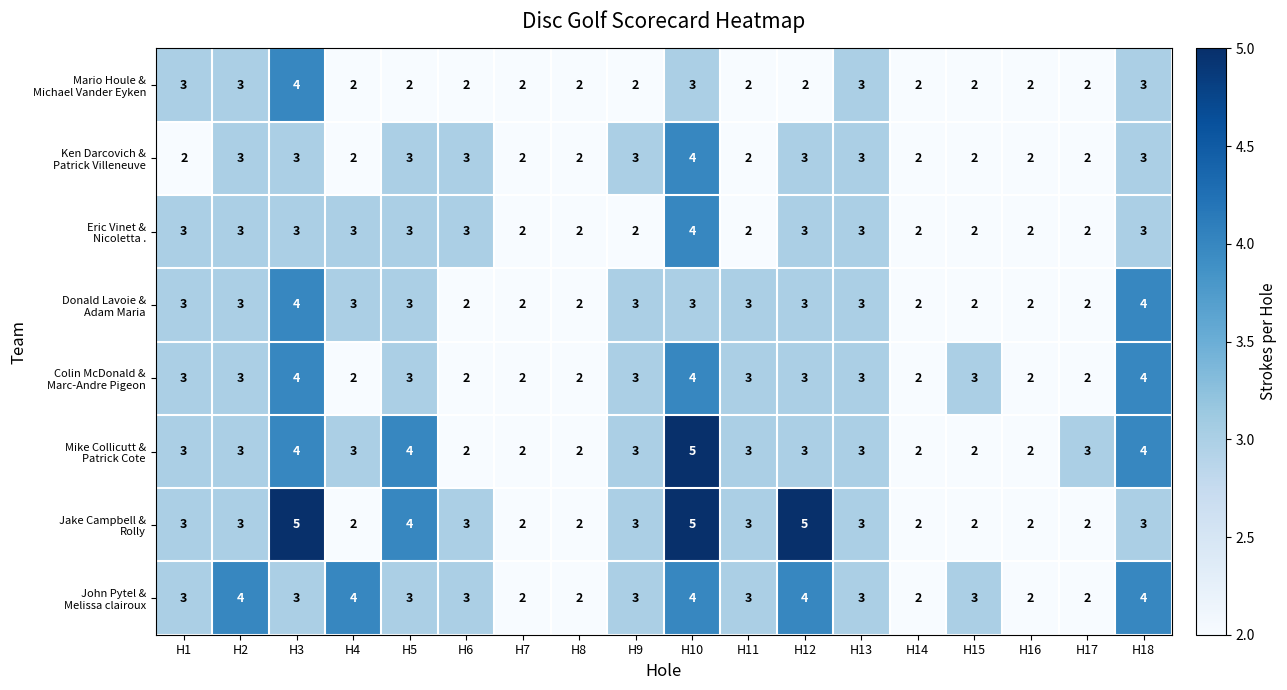

At which category is the sum across all series the highest?

H10